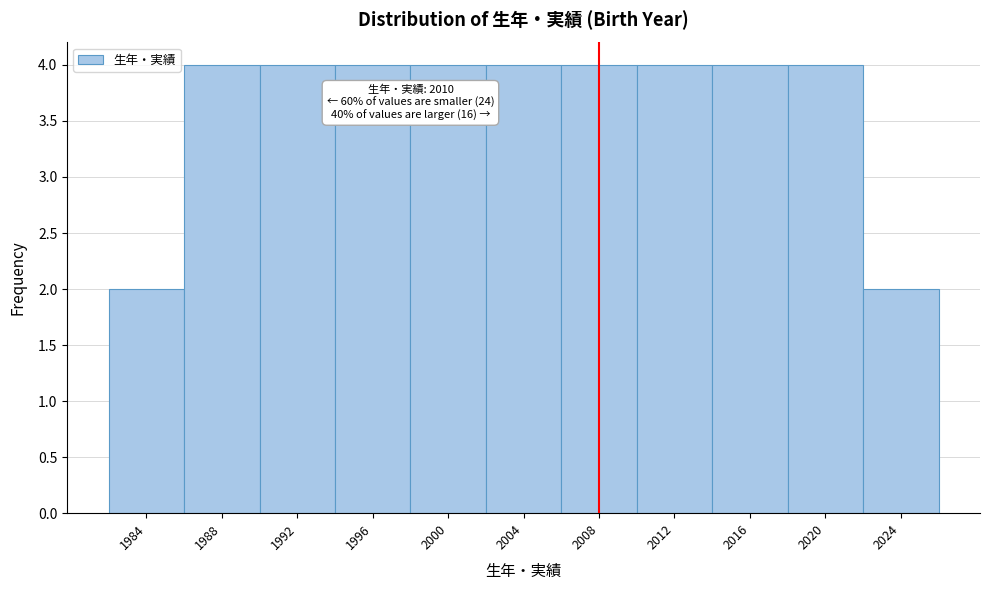

Reading left to right, transcribe all the data shown in this chart.

1984=2	1988=4	1992=4	1996=4	2000=4	2004=4	2008=4	2012=4	2016=4	2020=4	2024=2